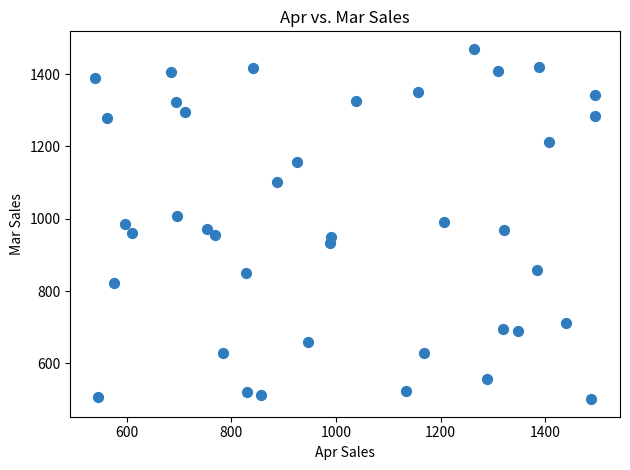

What is the range of Y values (max minus min)?

969